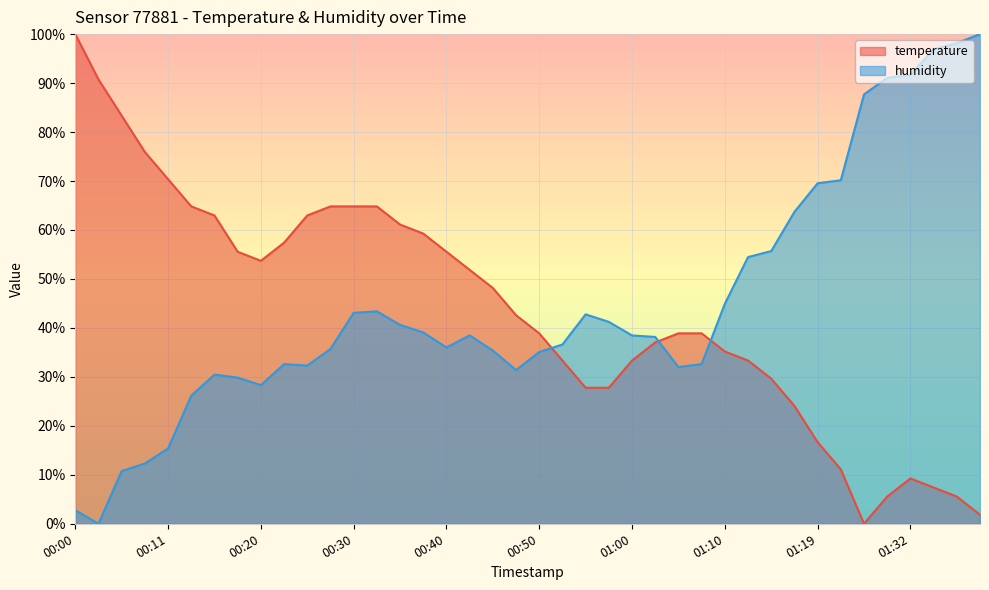

How many lines are shown in the chart?

2